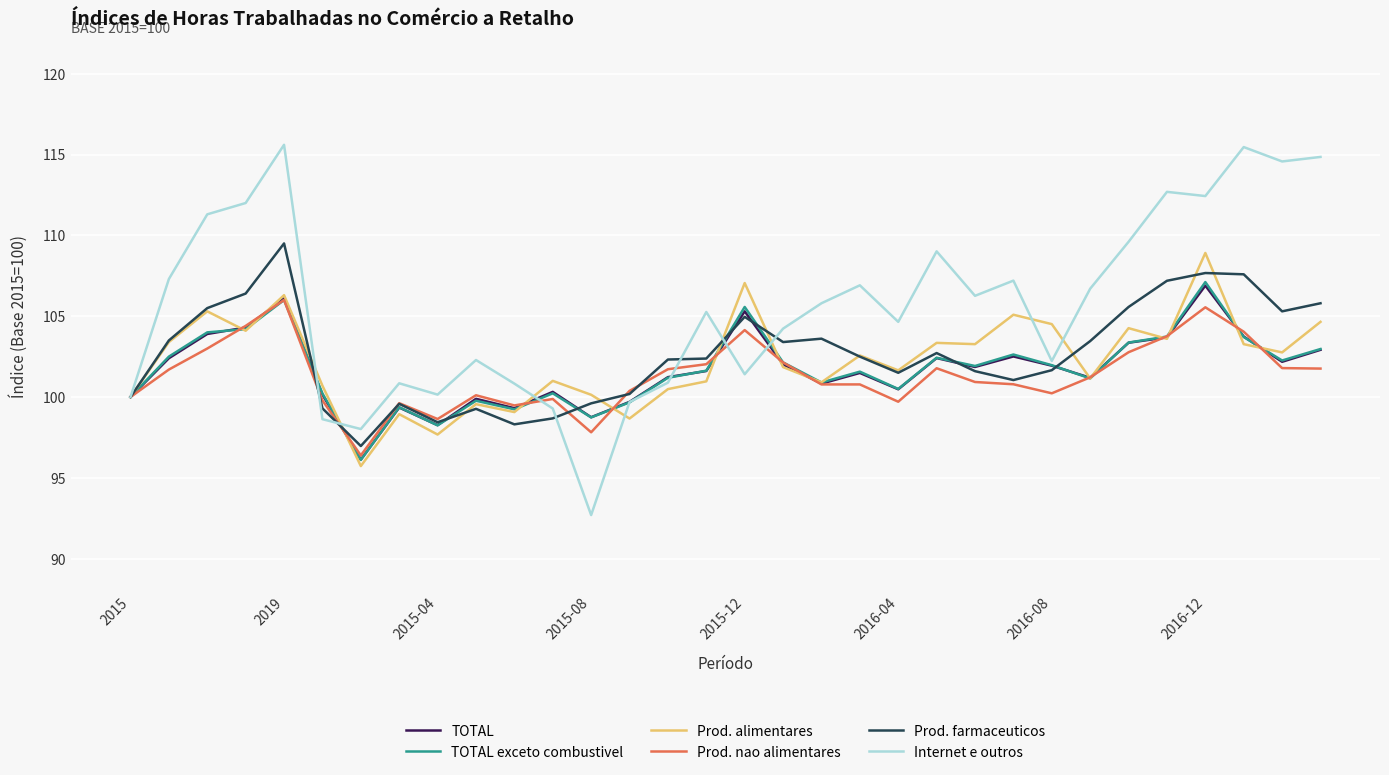

Which series has the largest range (max minus min)?

Internet e outros